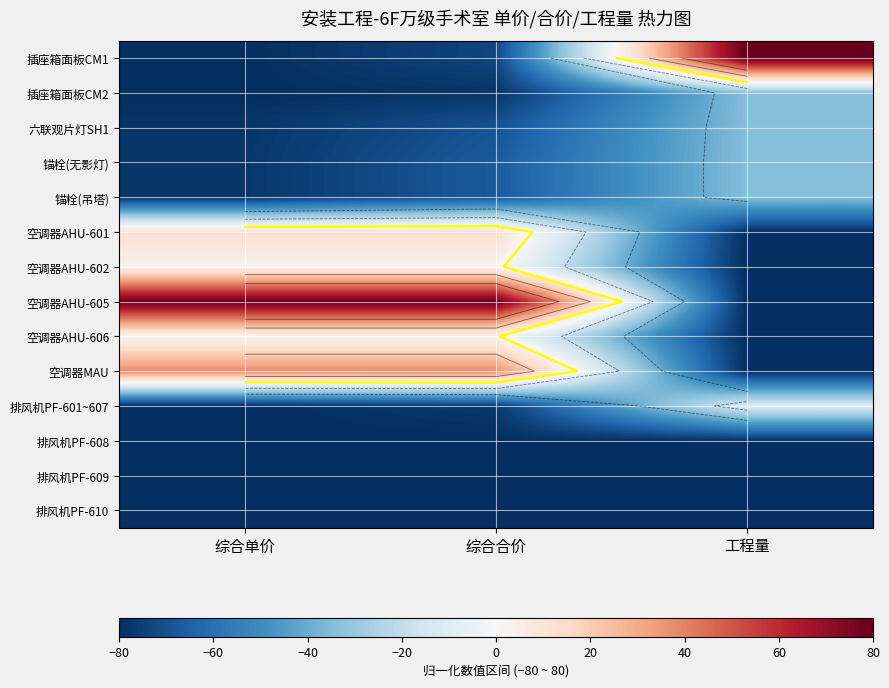

What is the greatest value displayed?

80.0